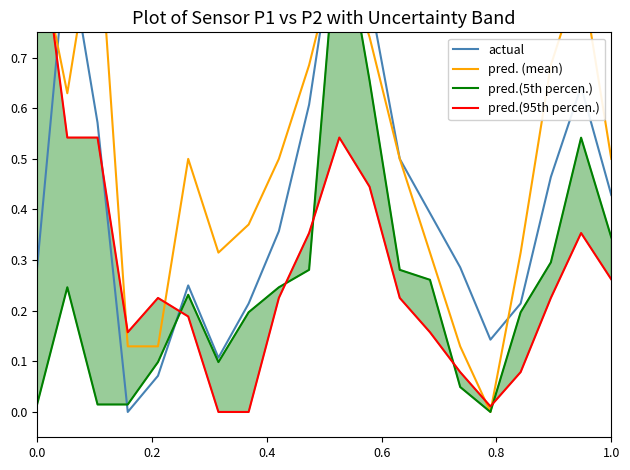

What are all the series names shown in the legend?

actual, pred. (mean), pred.(5th percen.), pred.(95th percen.)